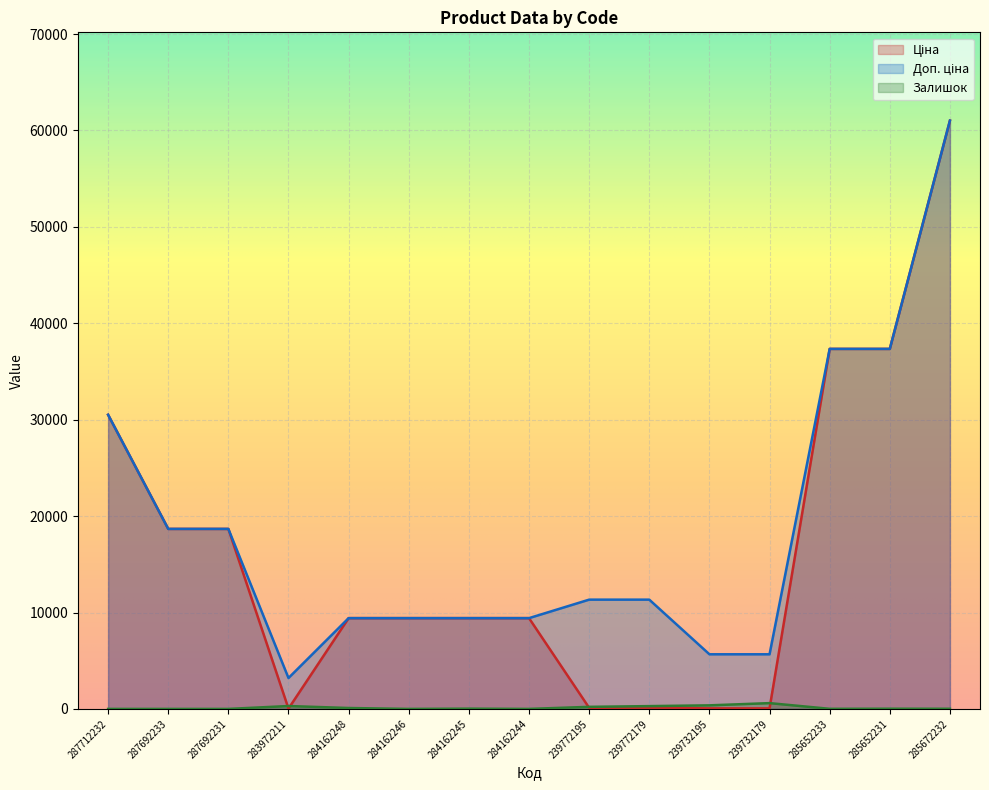

Rank the series by their maximum value, from lowest to highest.

Залишок, Ціна, Доп. ціна